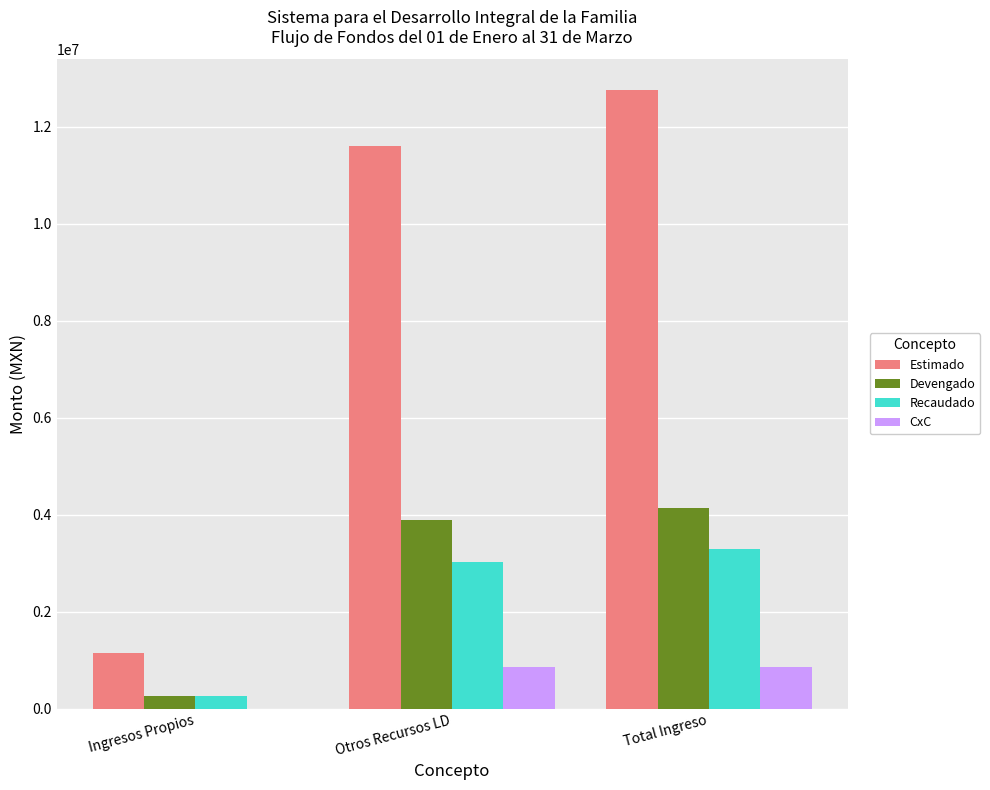

Reading left to right, list all the values displayed in this chart.

Estimado: 1150179.0	11605519.7	12755698.7
Devengado: 262988.3	3880519.7	4143507.9
Recaudado: 262988.3	3022186.3	3285174.6
CxC: 0.0	858333.3	858333.3